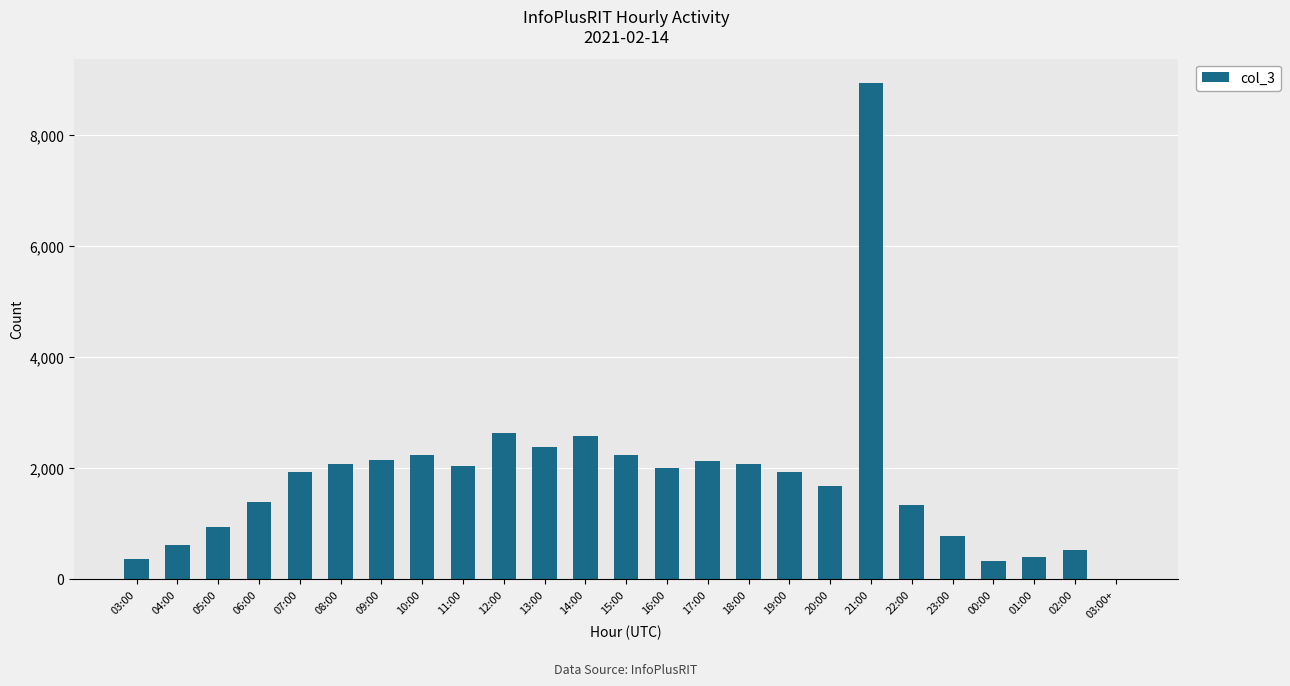

Count the number of categories in the chart.

25